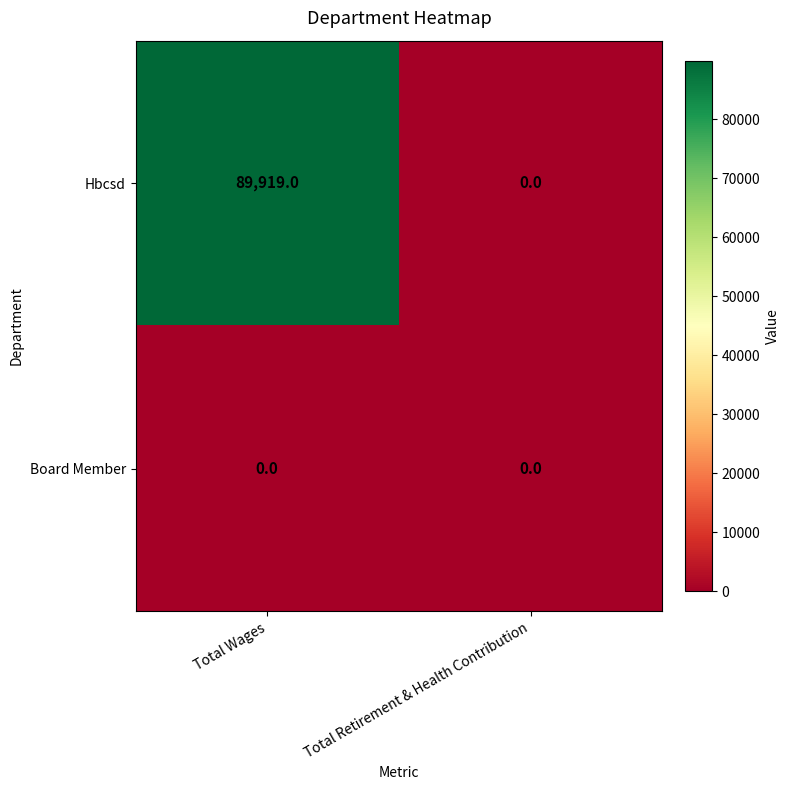

Which label corresponds to the largest value in the chart?

Total Wages